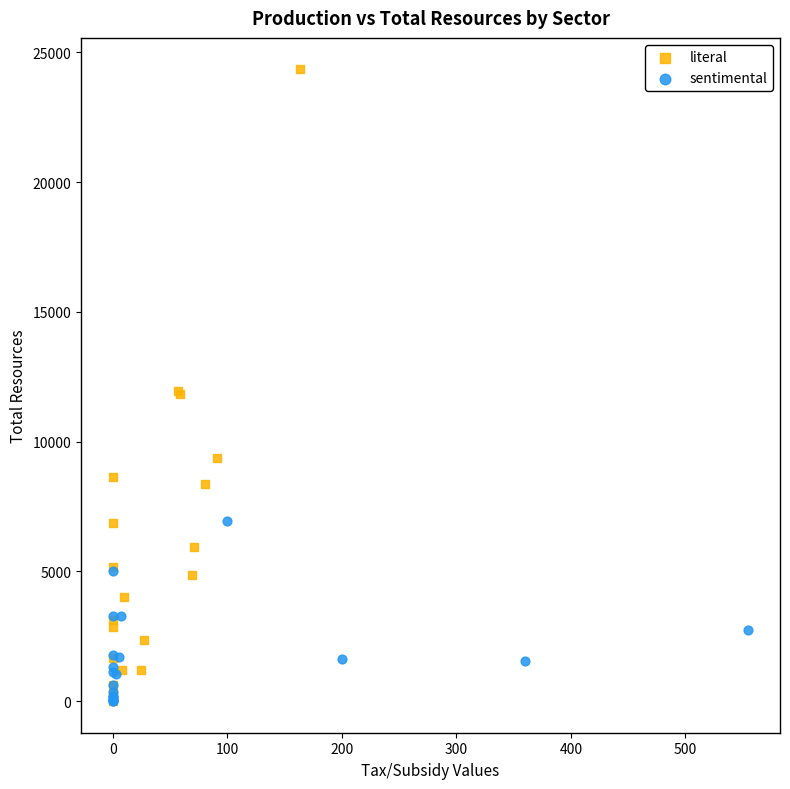

Which series contains the highest Y value?

literal